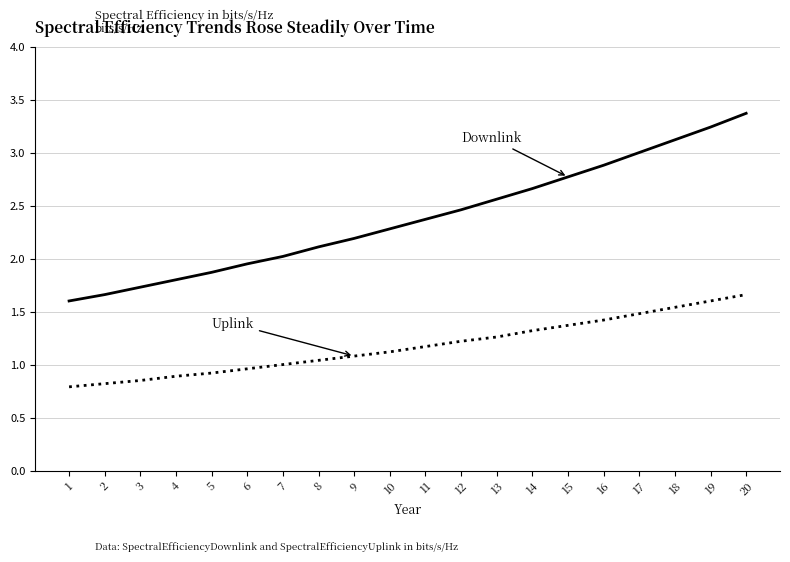

What is the total value across all series at 16?

4.3